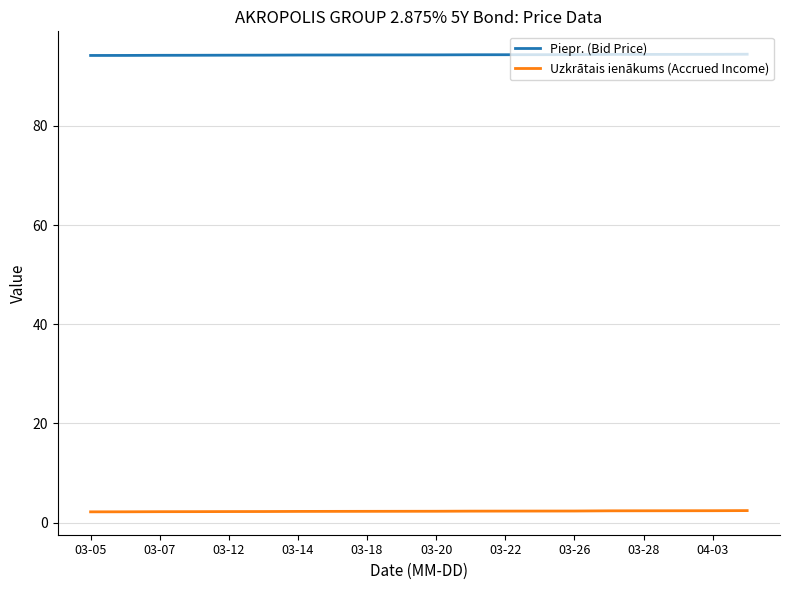

What is the highest value of the Piepr. (Bid Price) series?

94.4